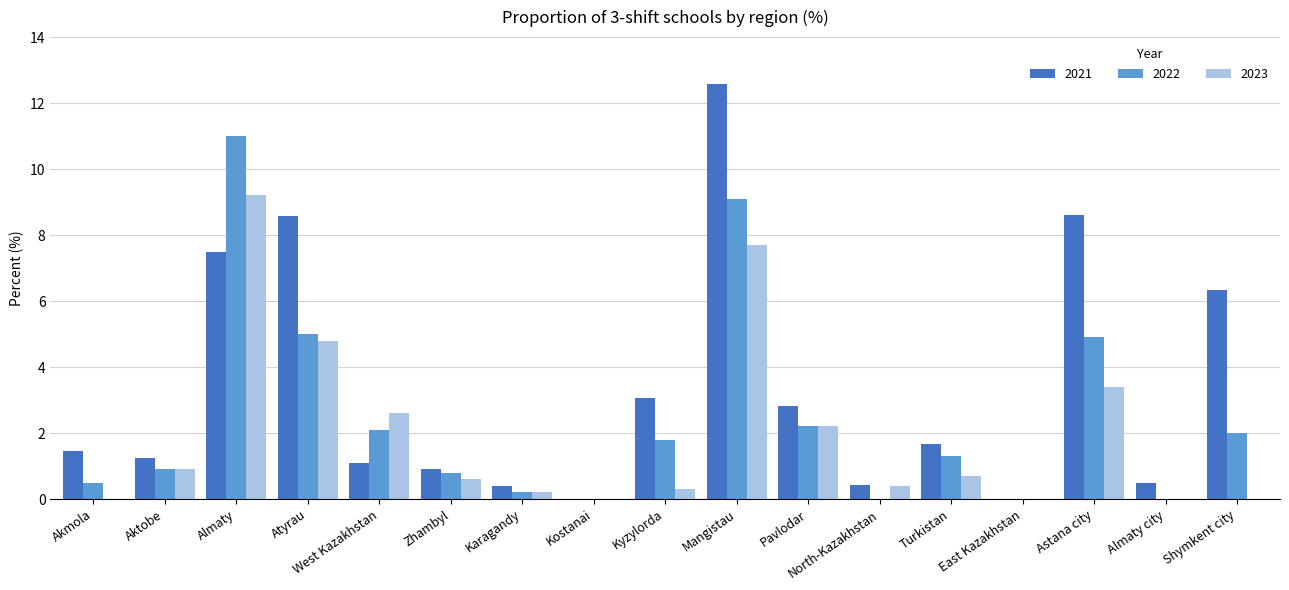

How many distinct data groups are displayed?

3